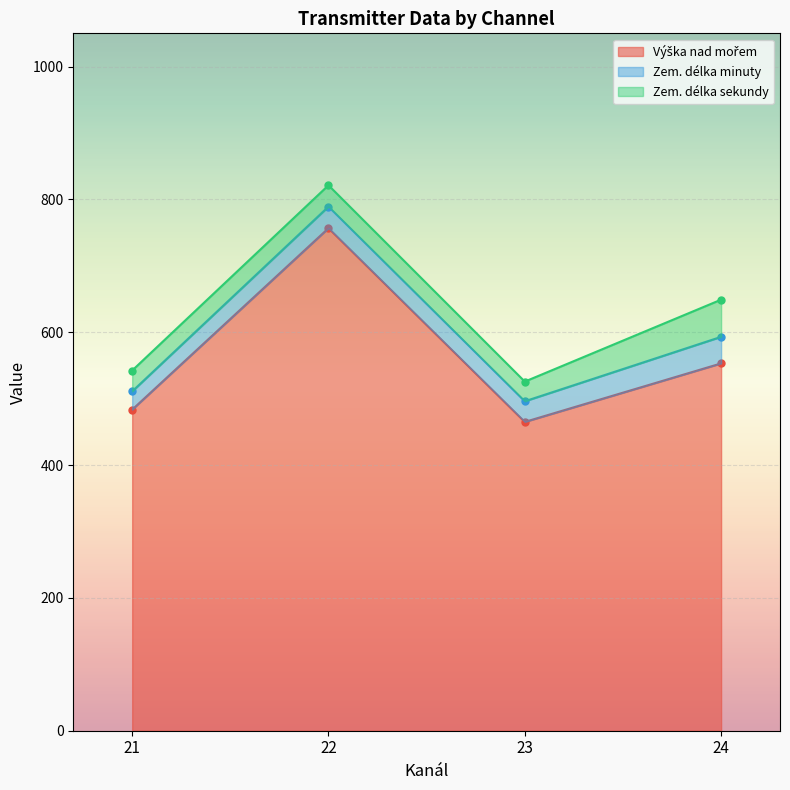

Count the number of data series in this chart.

3